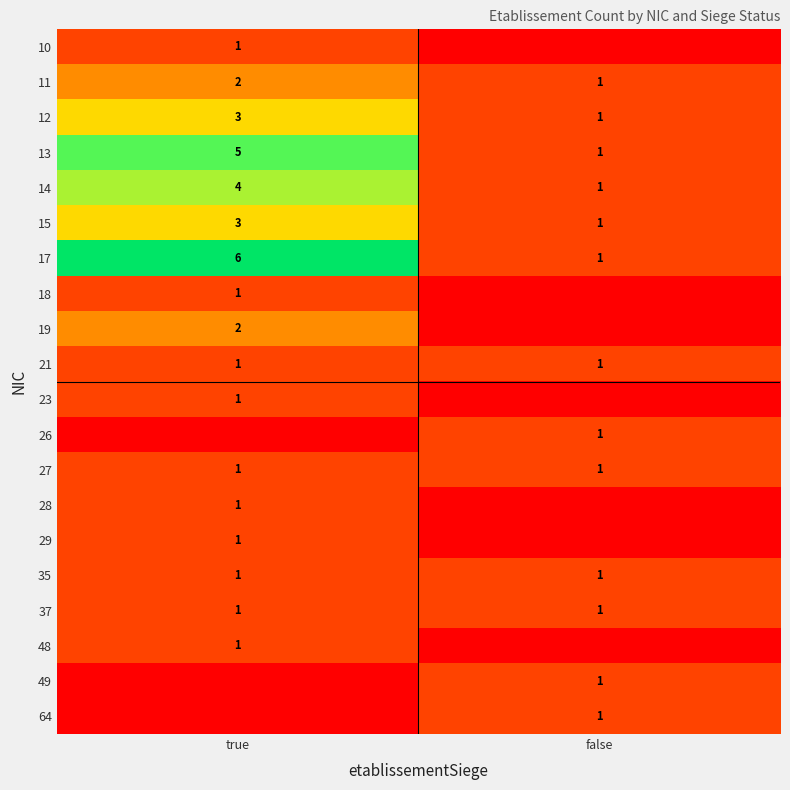

Which category has the lowest value across all series?

false